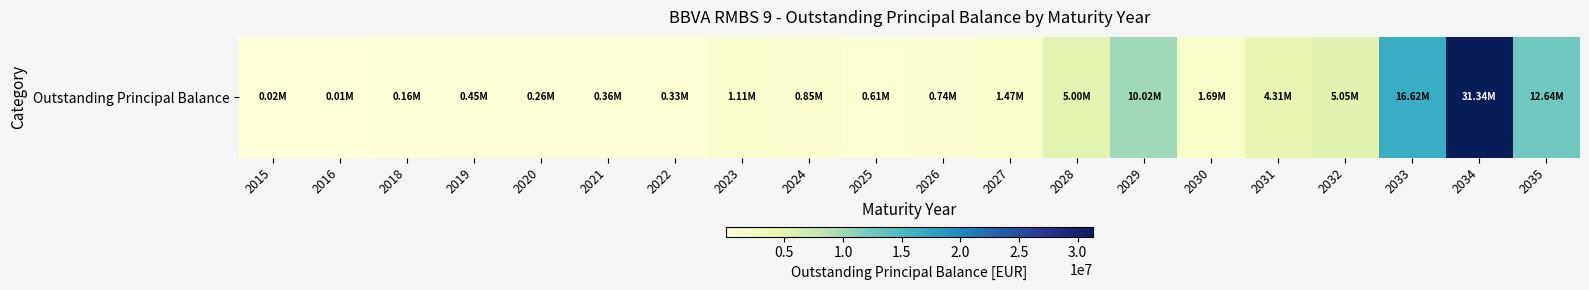

What is the sum of the values at 2022 and 2034?

31670838.7